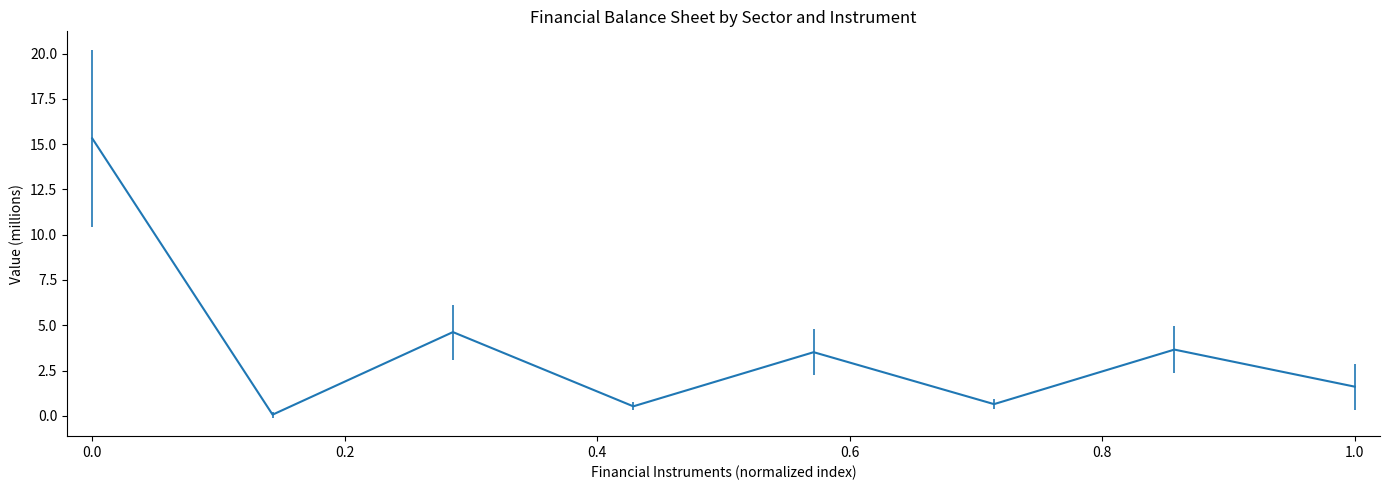

What is the difference between the second highest and minimum values?

4.6